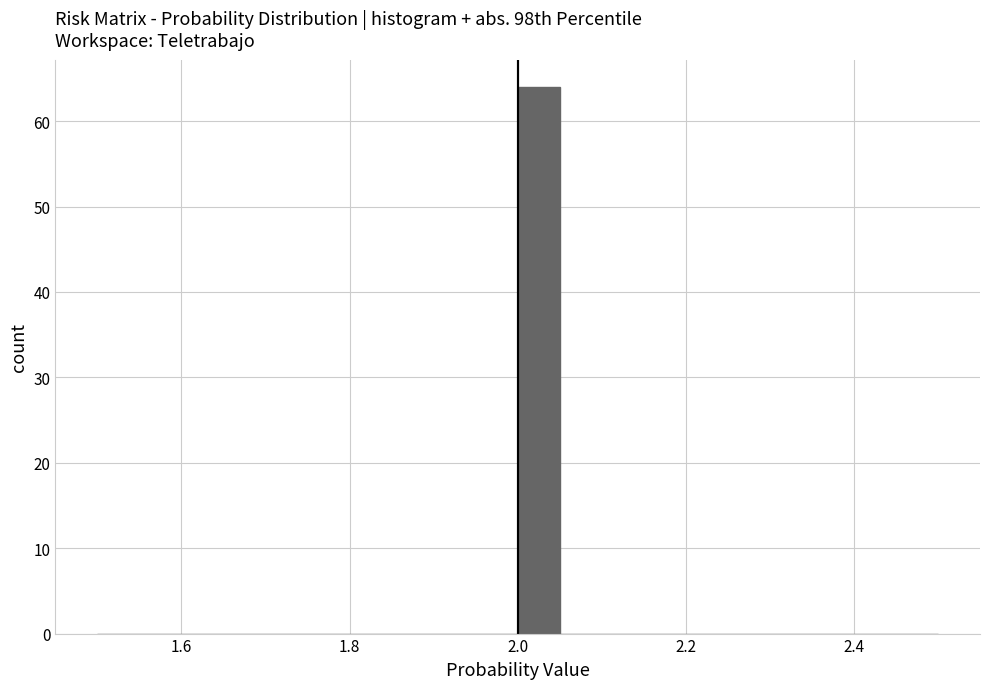

Read against the x-axis, roughly where is the centre of the tallest bar?

2.02